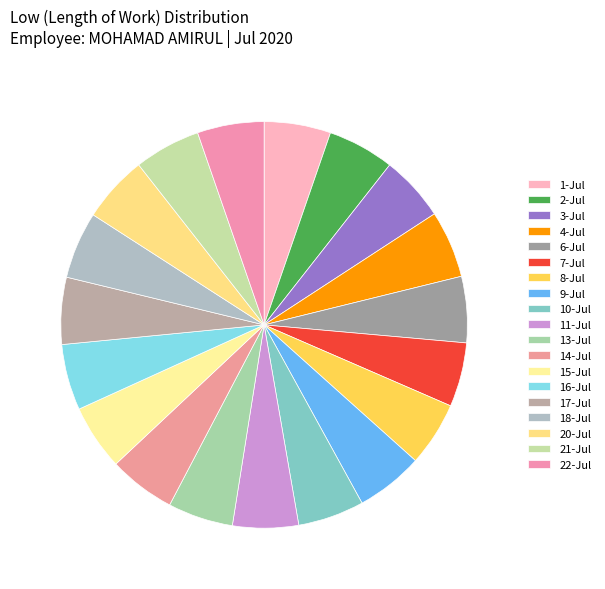

Rank the categories by value from highest to lowest.

9-Jul, 4-Jul, 18-Jul, 17-Jul, 20-Jul, 14-Jul, 22-Jul, 1-Jul, 2-Jul, 21-Jul, 10-Jul, 6-Jul, 16-Jul, 11-Jul, 3-Jul, 15-Jul, 13-Jul, 8-Jul, 7-Jul